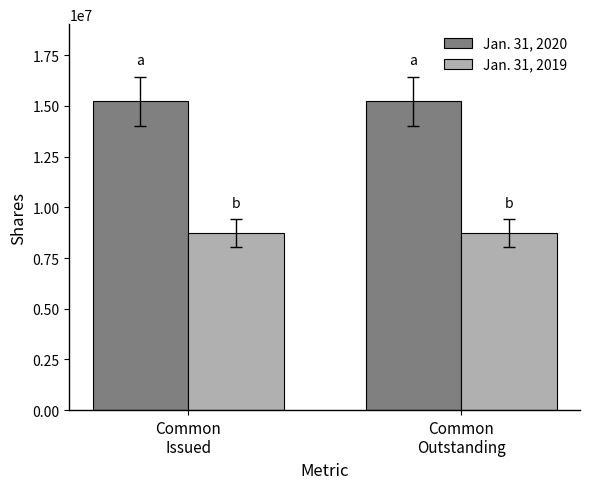

Are the bars horizontal?

No